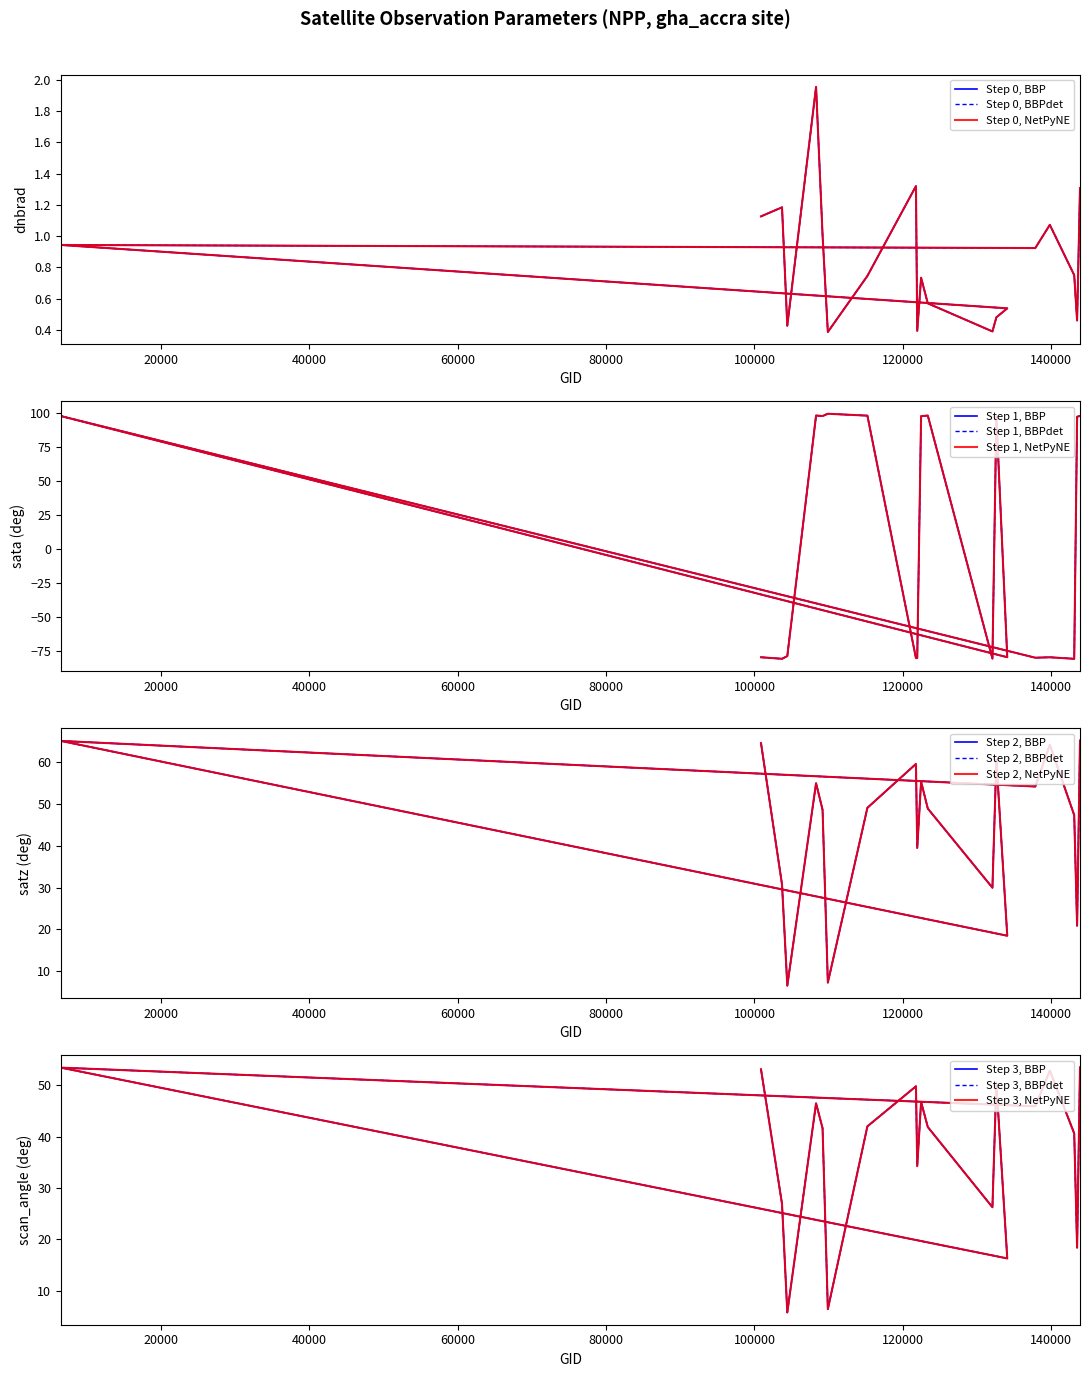

The value of scan_angle at 115226 is 42.0. True or false?

True